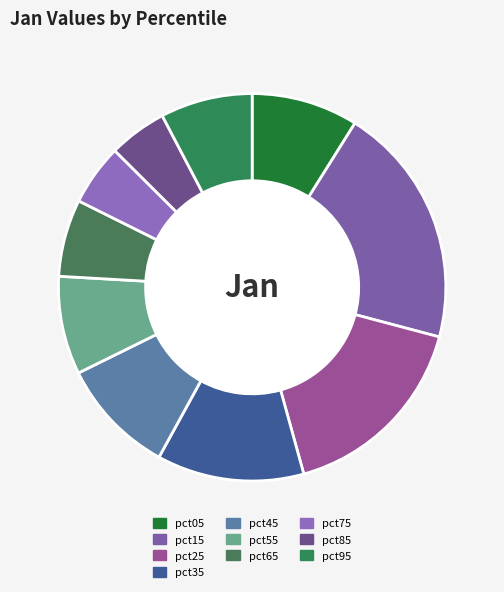

How many segments does this pie chart have?

10